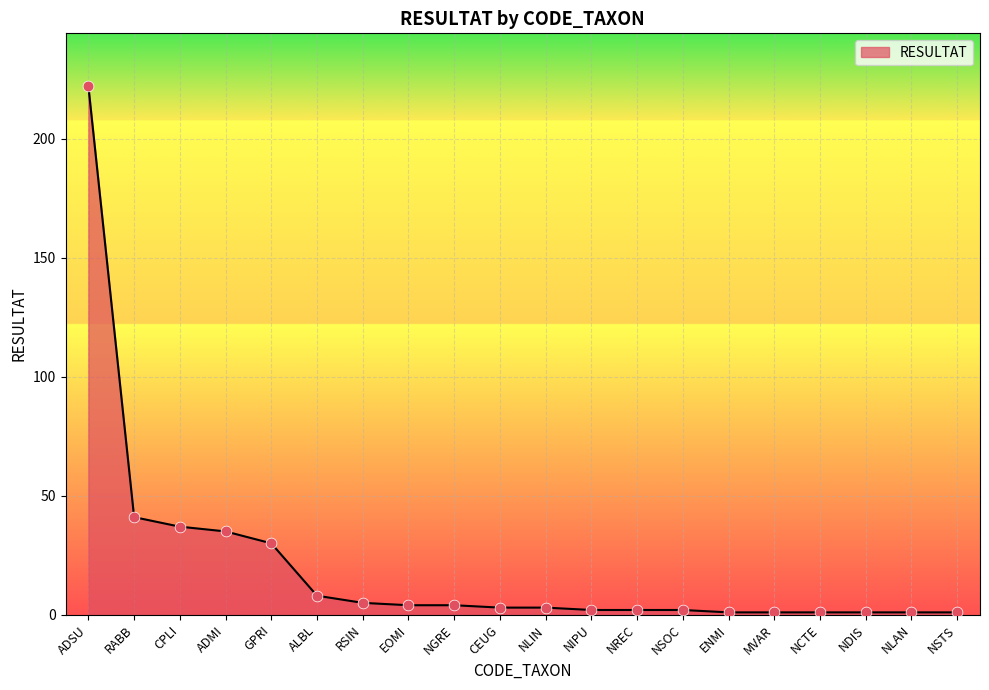

What is the change in value from CPLI to NSTS?

-36